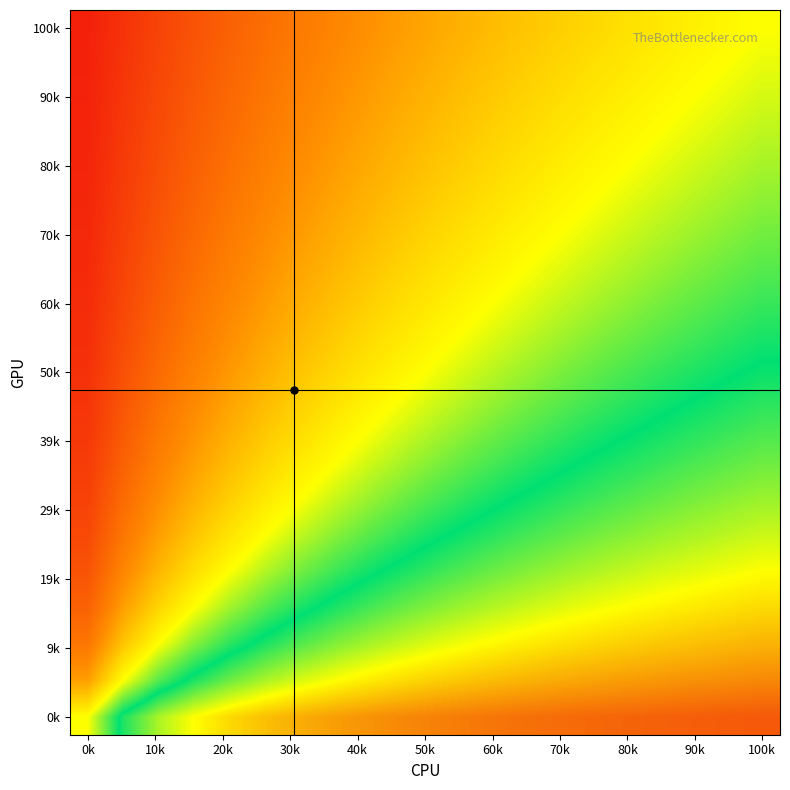

At which category does the chart reach its minimum across all series?

0k